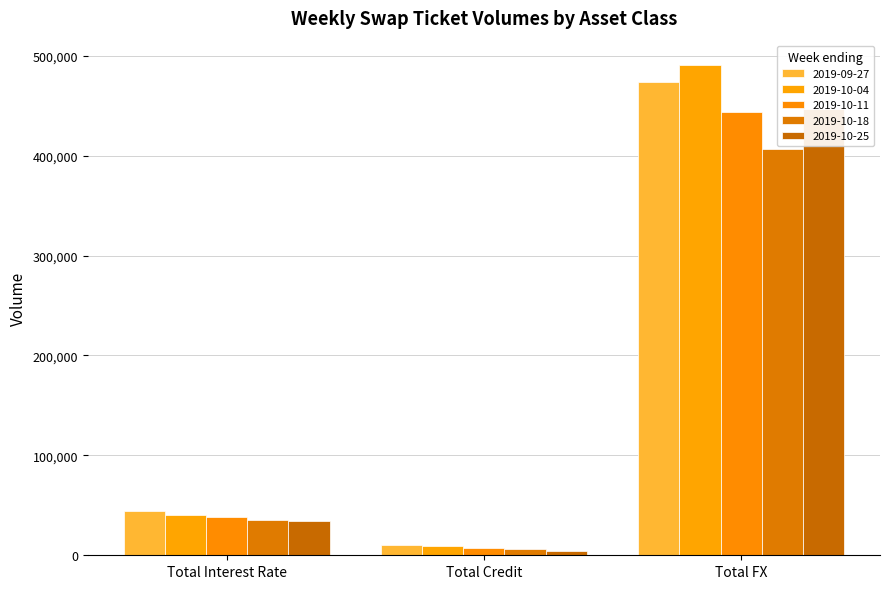

Where does the 2019-10-11 series first go above 37990?

Total FX